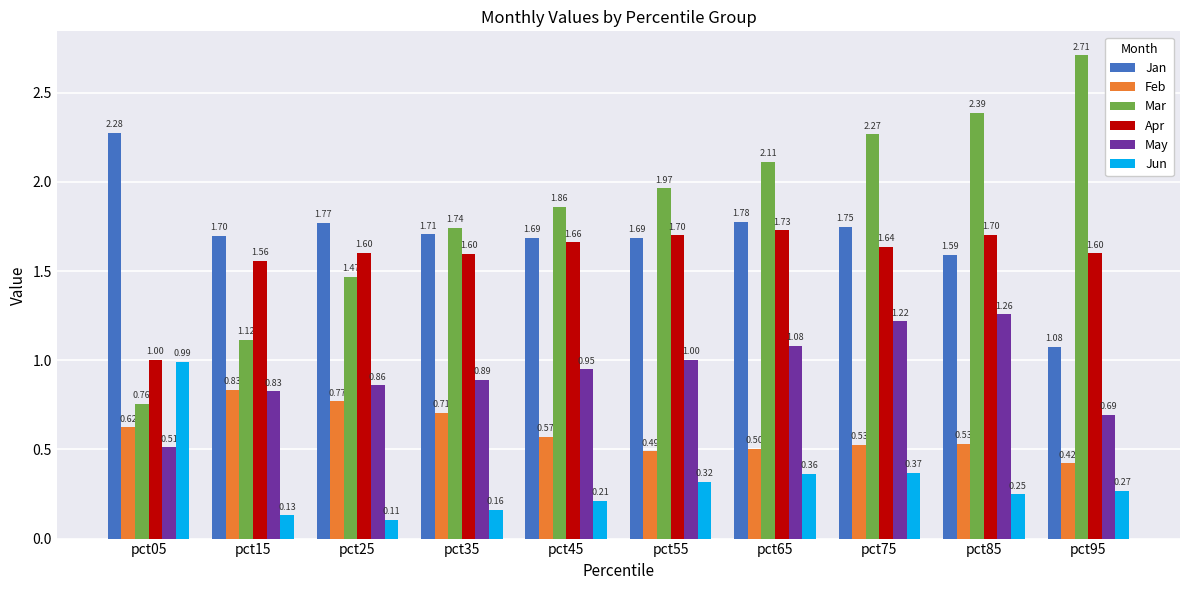

The value of Mar at pct95 is 1.0. True or false?

False